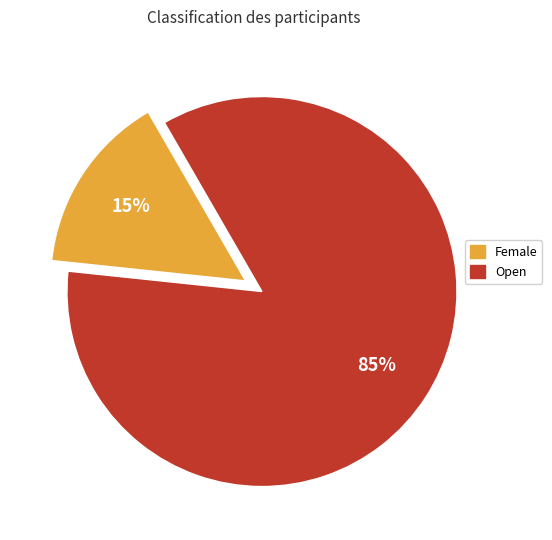

Does Female represent more than half of the total?

No